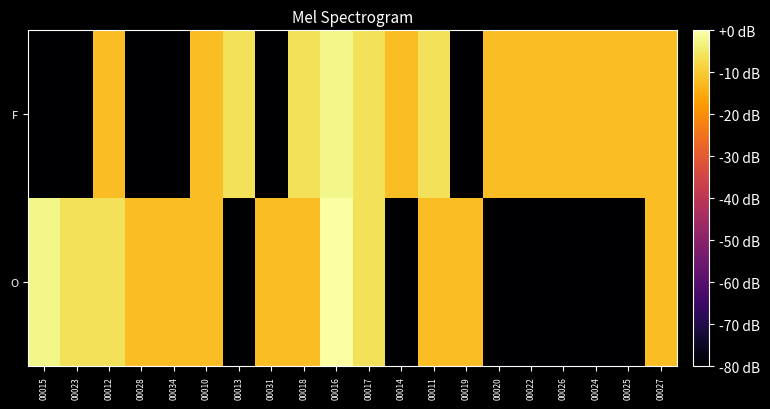

What is the total value across all series at 00022?

-92.0